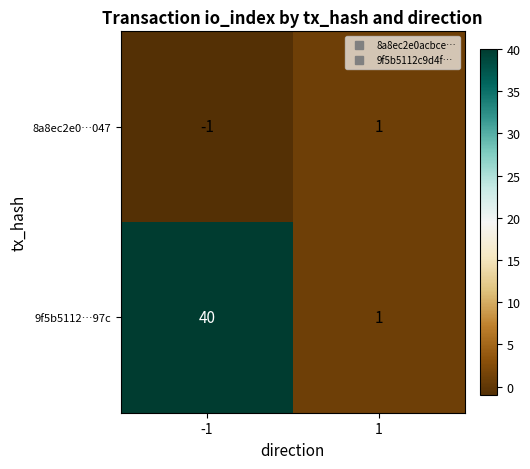

Rank the series by their average value, from lowest to highest.

8a8ec2e0…047, 9f5b5112…97c